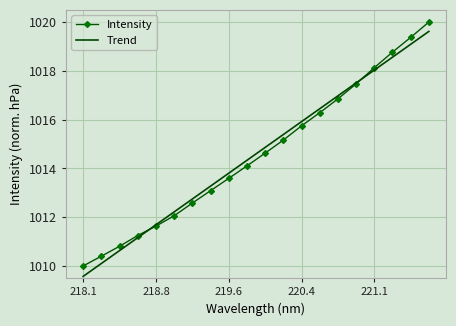

List the series in order of their peak value, lowest first.

Trend, Intensity